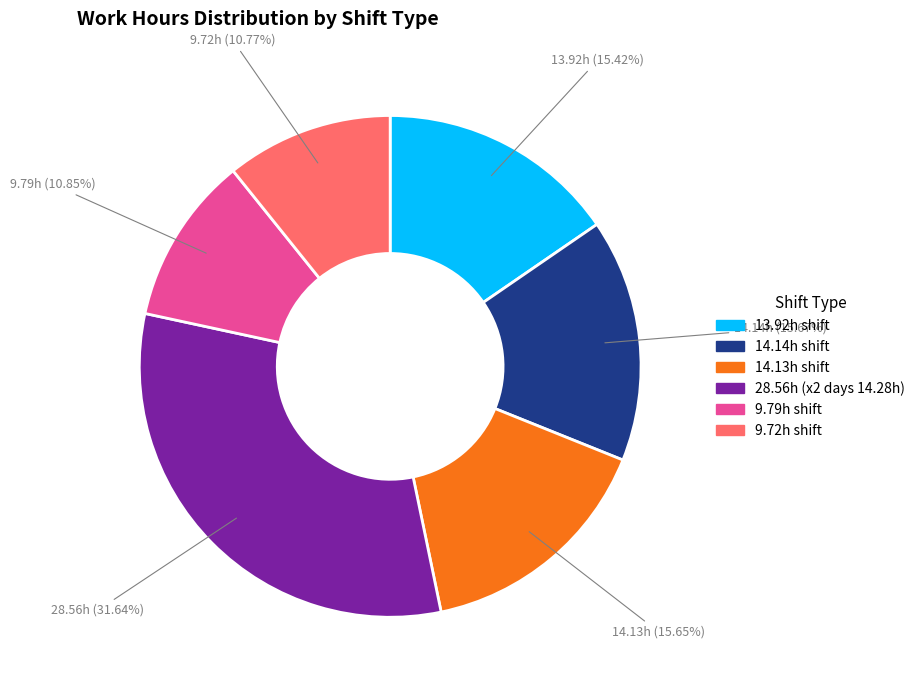

Does 13.92h shift represent more than half of the total?

No